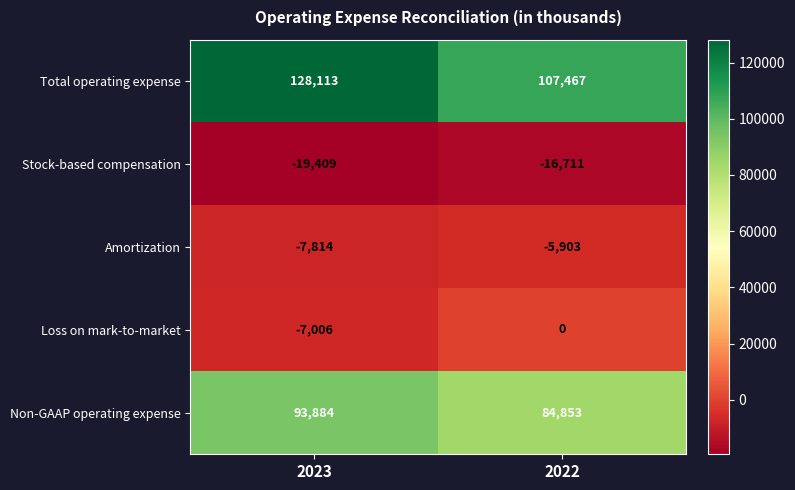

What is the spread (max minus min) of values at 2023?

147522